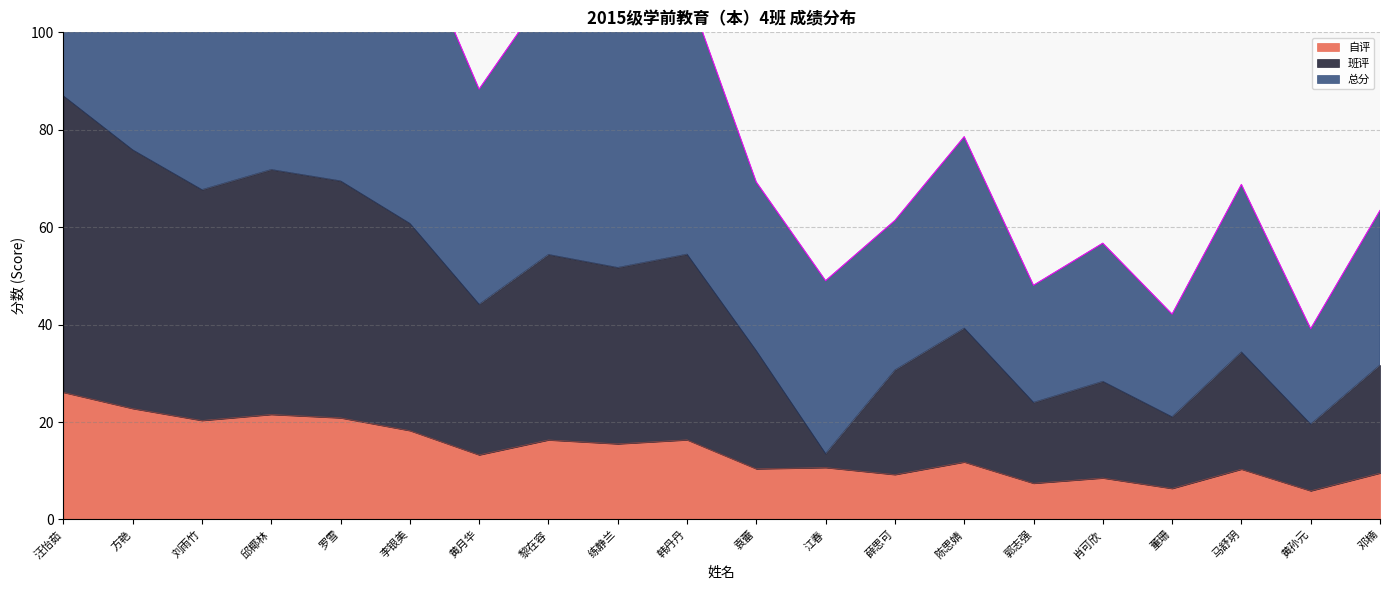

List the series in order of their peak value, lowest first.

自评, 班评, 总分